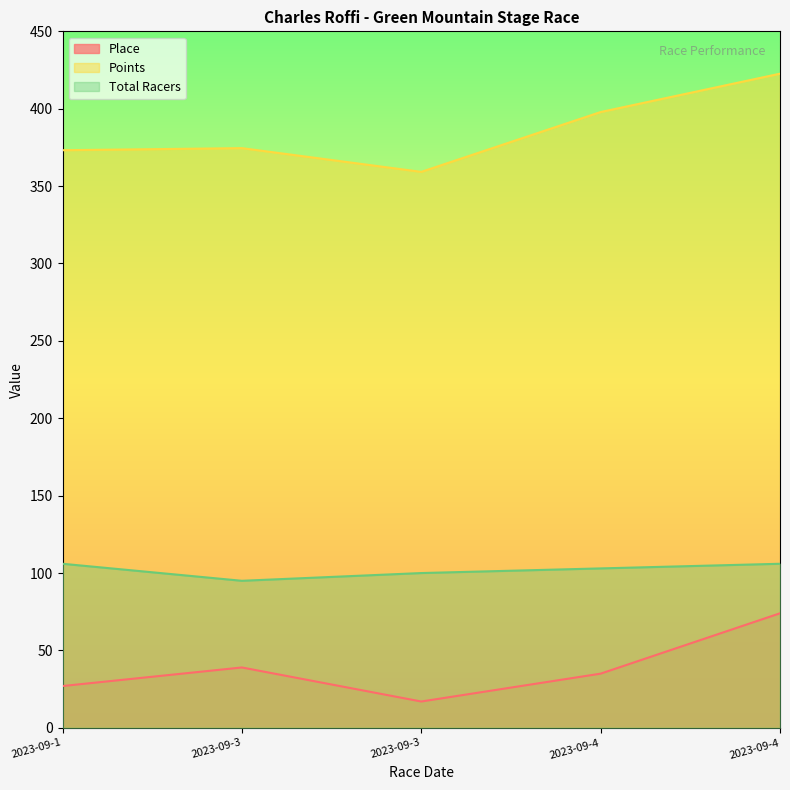

What is the maximum value shown in the chart?

422.6